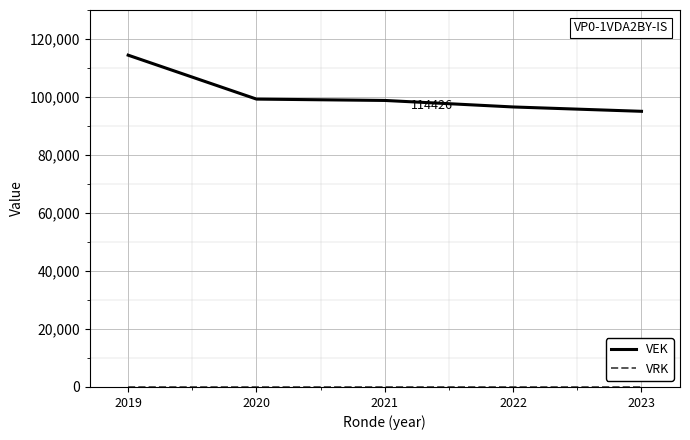

Where does the VEK series first go above 98808?

2019